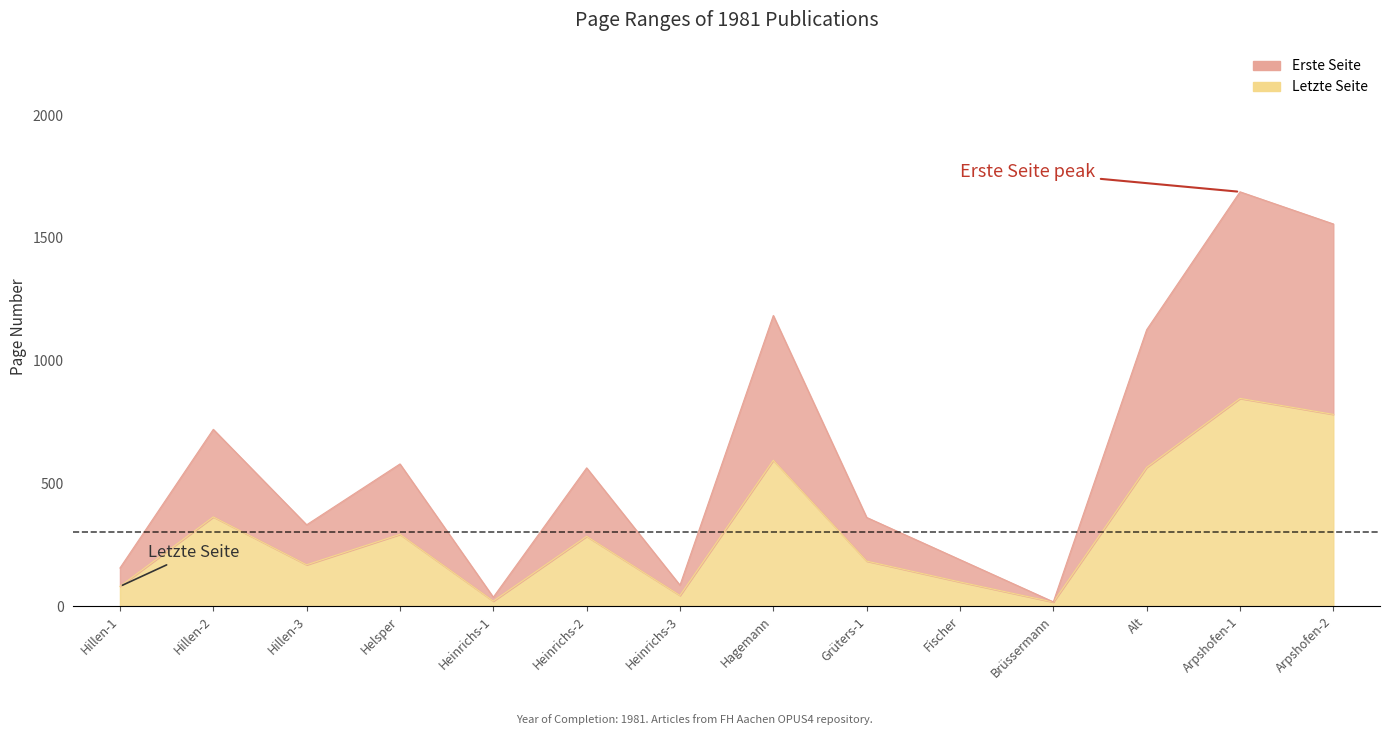

How many lines are shown in the chart?

2